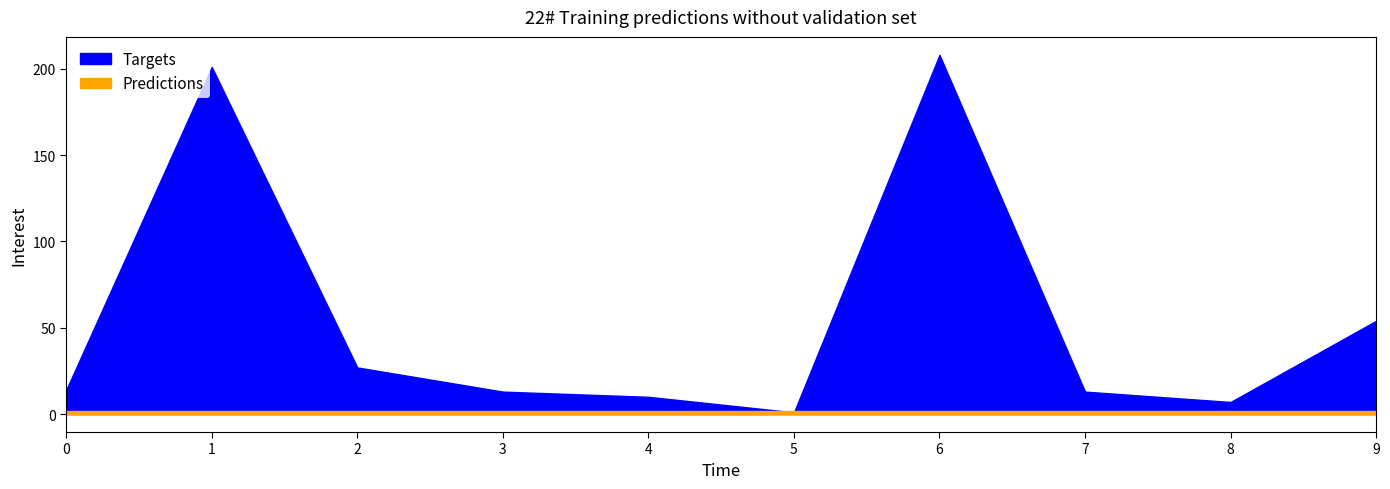

Is it true that Targets equals 1 at 2020-12-22?

True